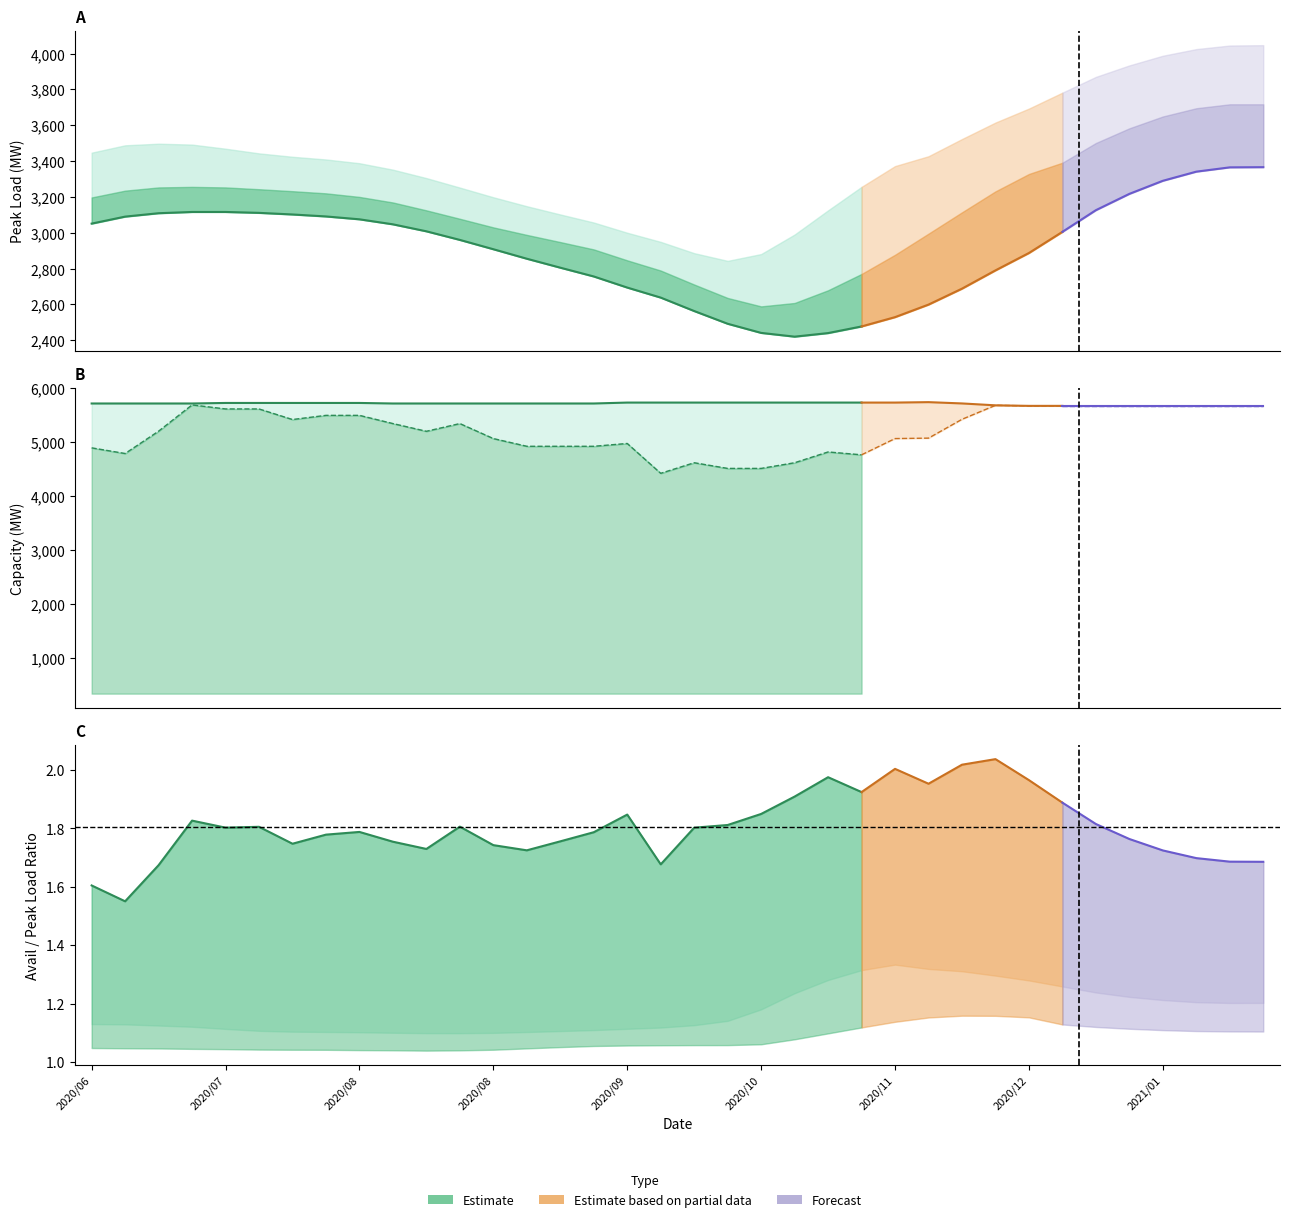

True or false: RESERVE CAPACITY REQ and PEAKLOAD_MEAN intersect in this chart.

False